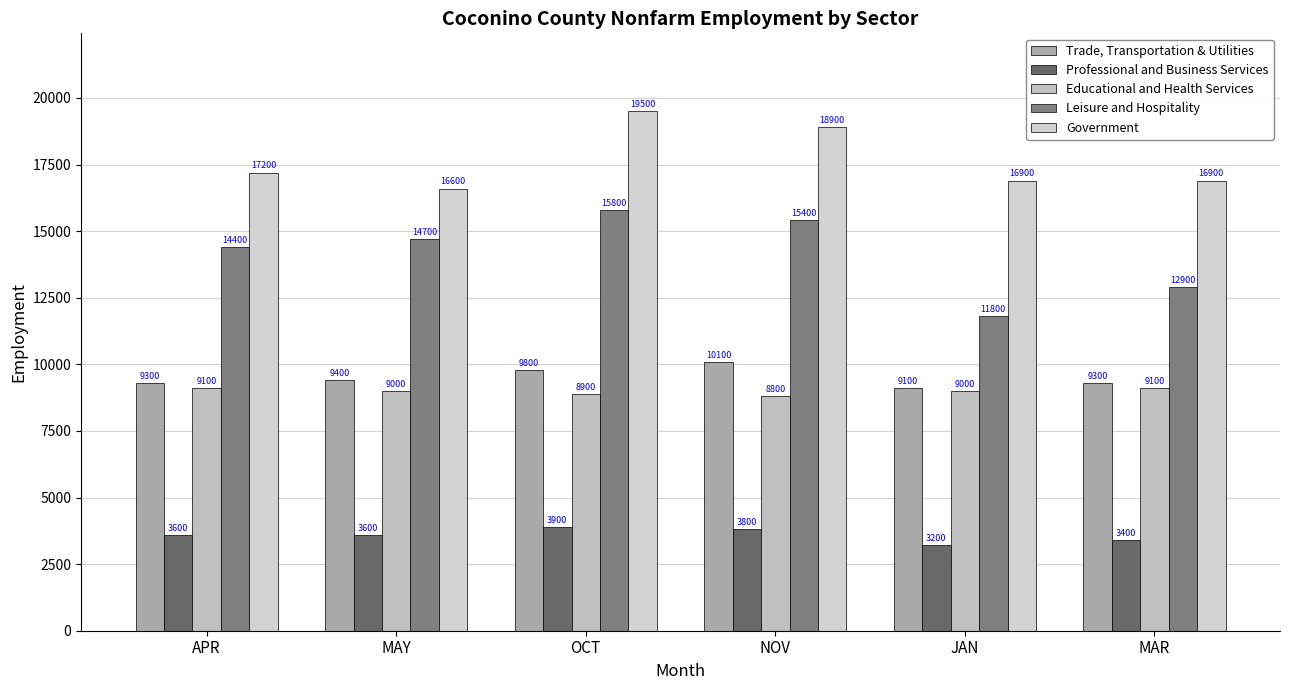

Rank the series by their maximum value, from highest to lowest.

Government, Leisure and Hospitality, Trade, Transportation & Utilities, Educational and Health Services, Professional and Business Services